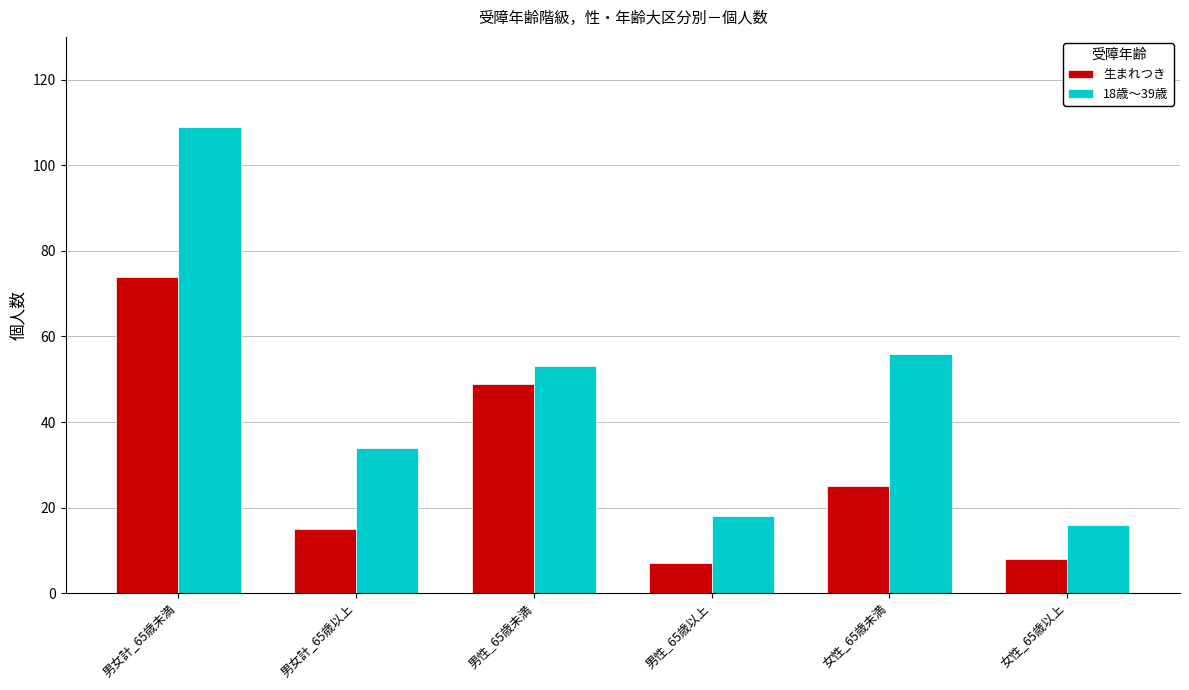

Reading left to right, list all the values displayed in this chart.

生まれつき: 男女計_65歳未満=74	男女計_65歳以上=15	男性_65歳未満=49	男性_65歳以上=7	女性_65歳未満=25	女性_65歳以上=8
18歳～39歳: 男女計_65歳未満=109	男女計_65歳以上=34	男性_65歳未満=53	男性_65歳以上=18	女性_65歳未満=56	女性_65歳以上=16